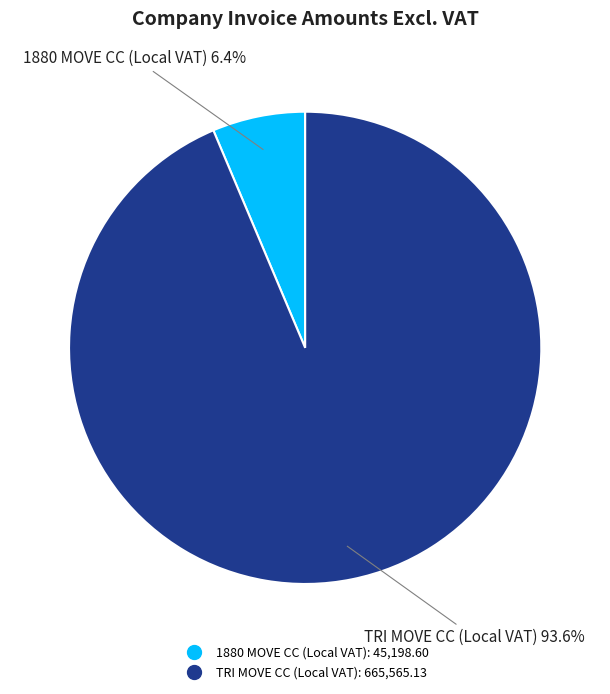

How many slices are in this pie chart?

2